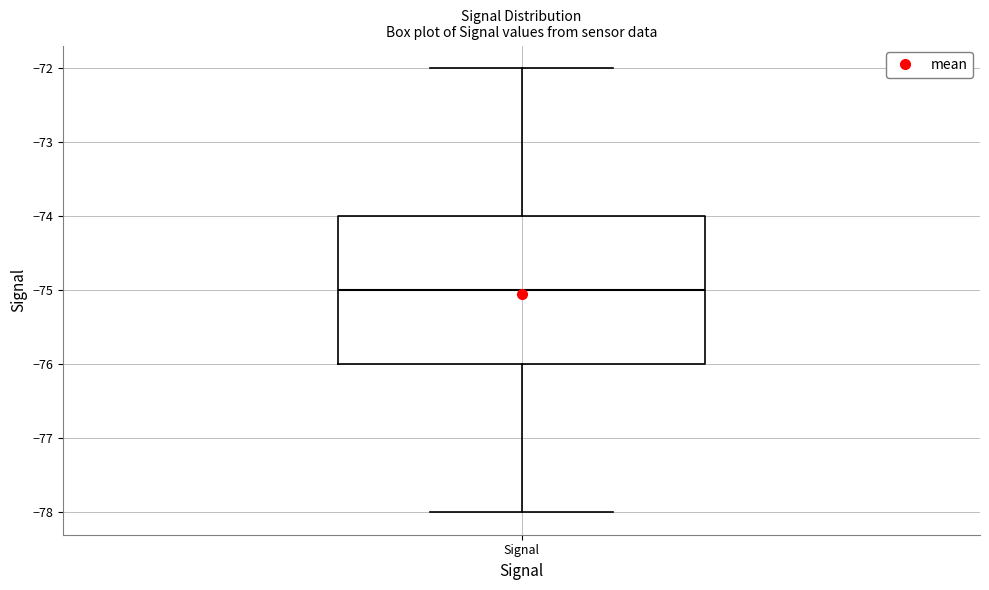

Read this box plot against the y-axis: the position of the median line, the range covered by the box, and the ends of both whiskers. The values are not printed on the chart, so give them approximately, as read against the axis.

median -75, box -76 to -74, whiskers -78 to -72